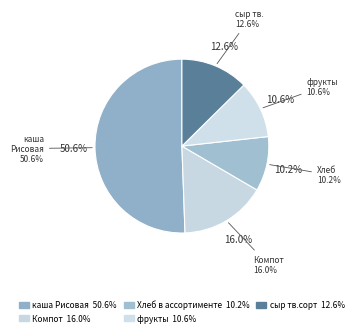

Rank the categories by value from highest to lowest.

каша Рисовая, Компот, сыр тв.сорт, фрукты, Хлеб в ассортименте